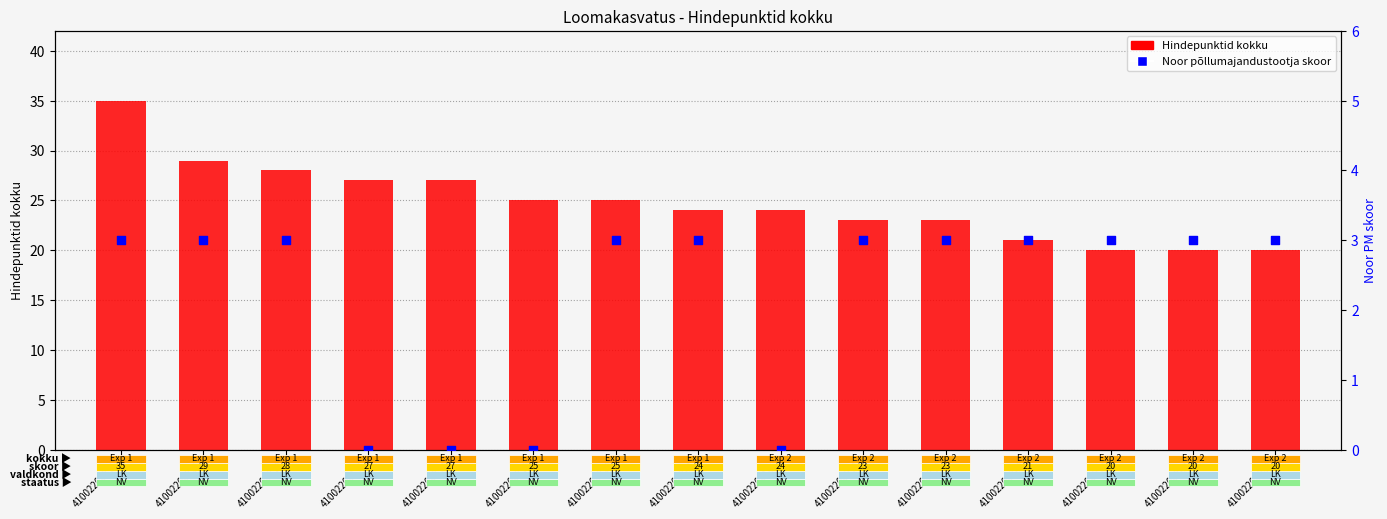

Which series has the largest Y range (max minus min)?

Hindepunktid kokku